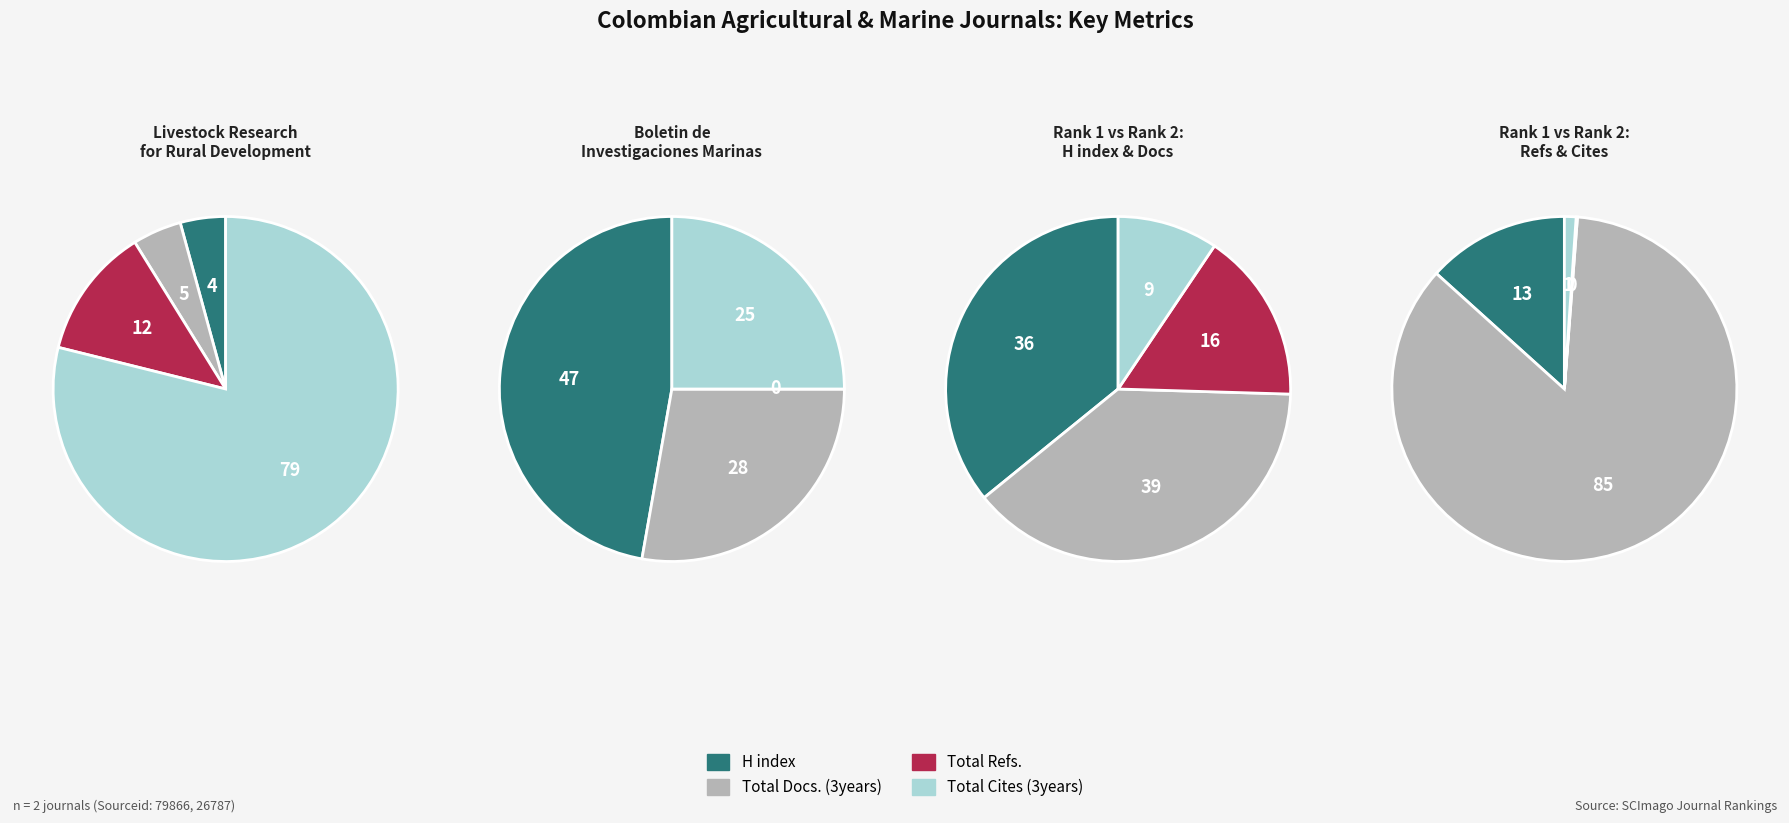

Between Total Refs. and Total Cites (3years), which is larger?

Total Cites (3years)